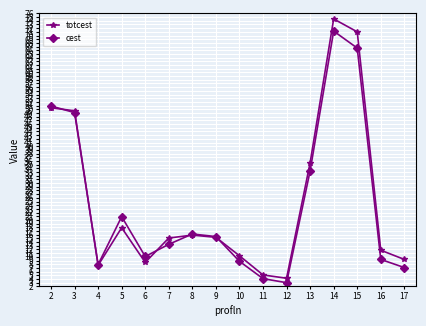

Which category has the highest value in the totcest series?

14